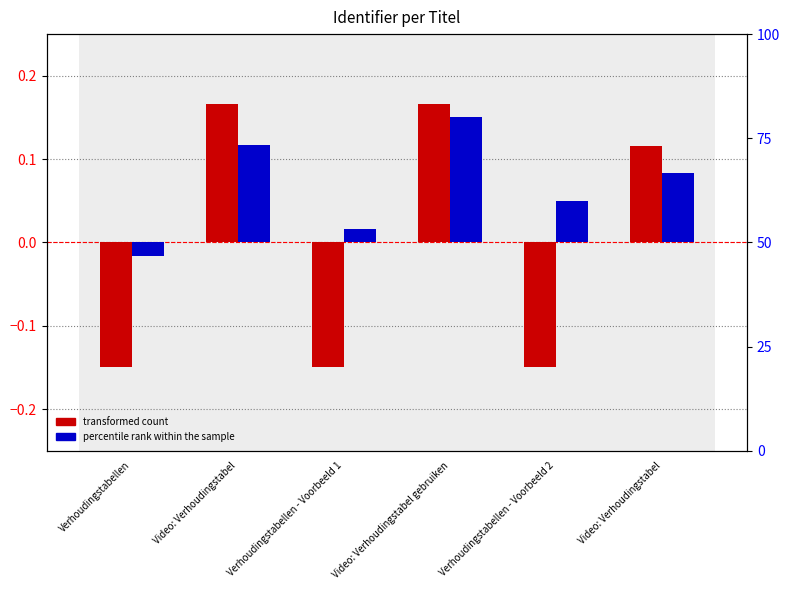

Reading right to left, extract all data points from this chart.

transformed count: 0.1	-0.1	0.2	-0.1	0.2	-0.1
percentile rank within the sample: 0.1	0.1	0.2	0.0	0.1	-0.0